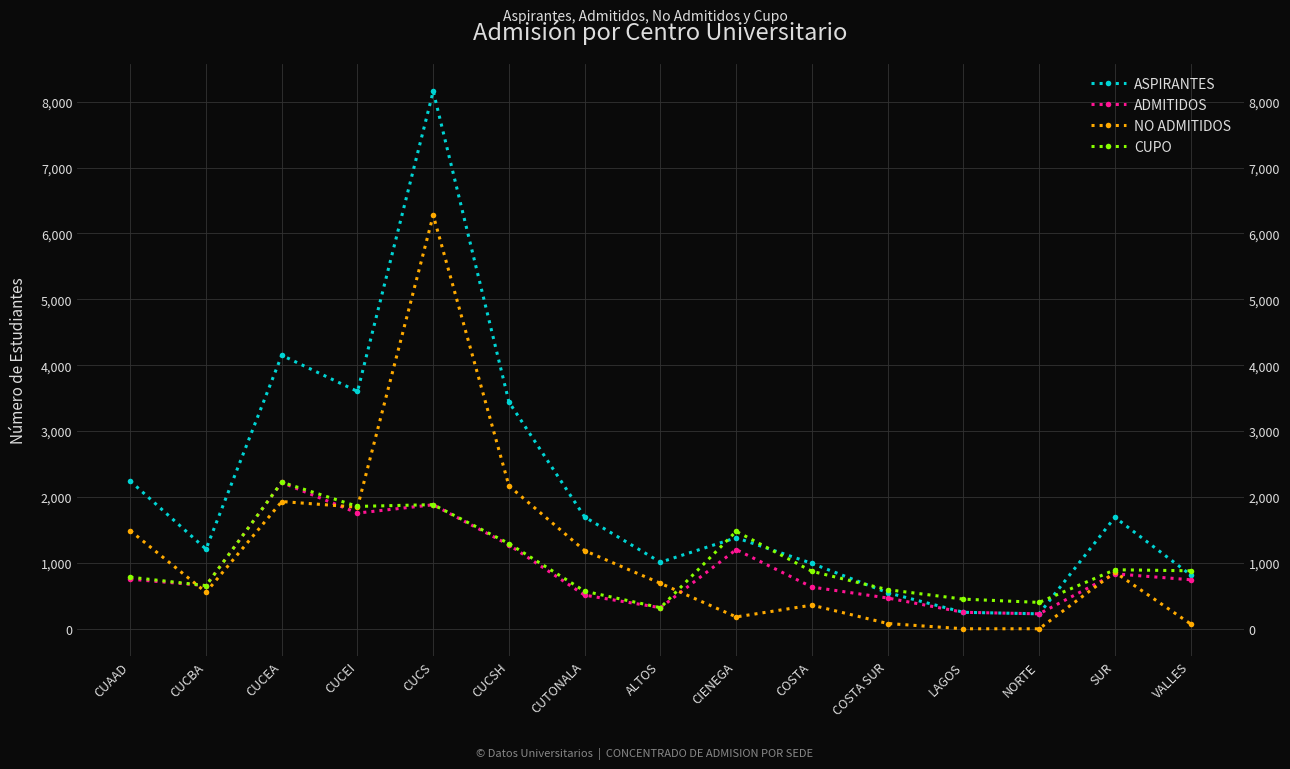

At which category does ADMITIDOS reach its first local peak?

CUCEA